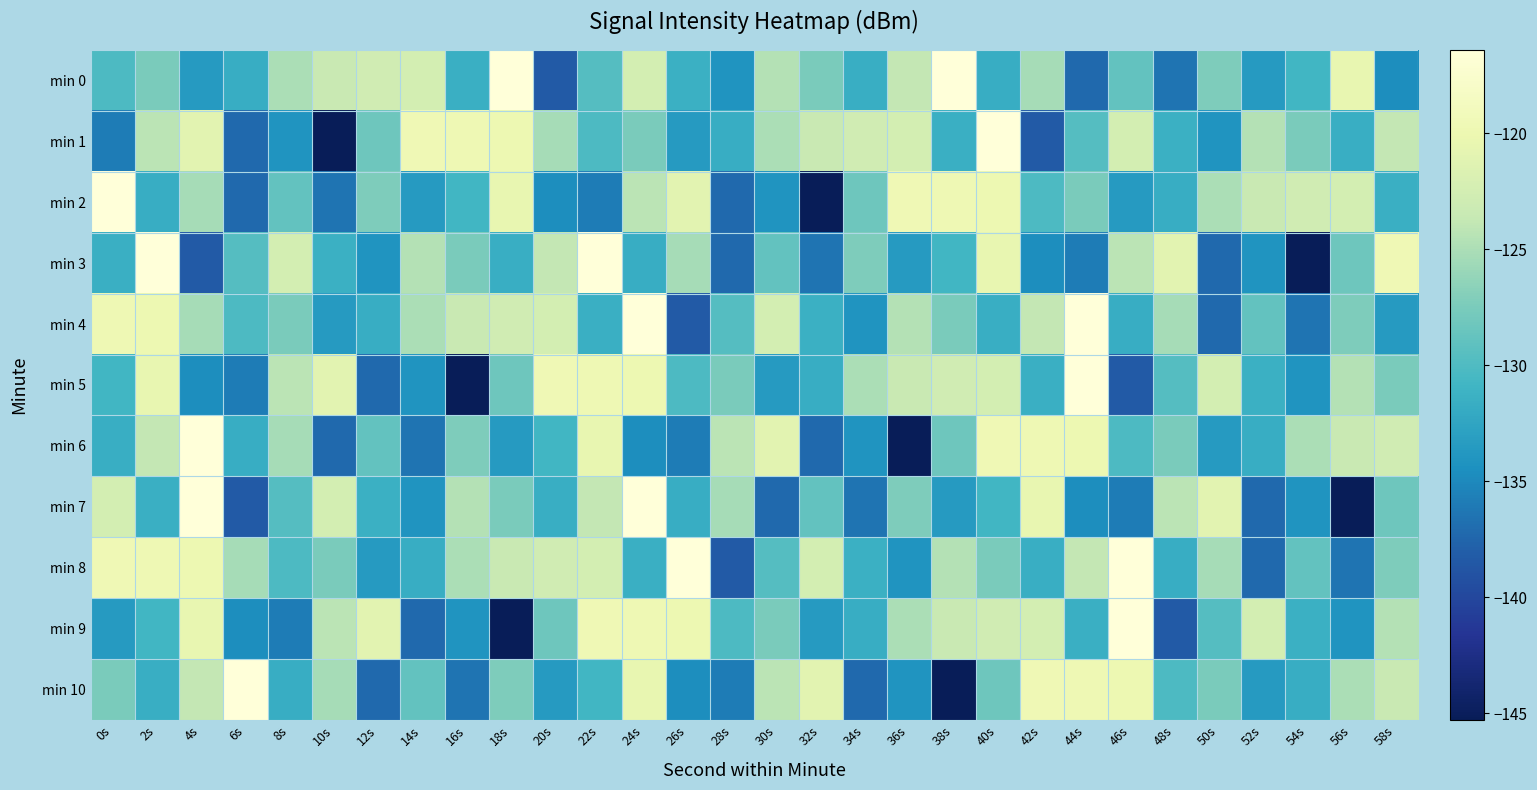

How many distinct data groups are displayed?

11